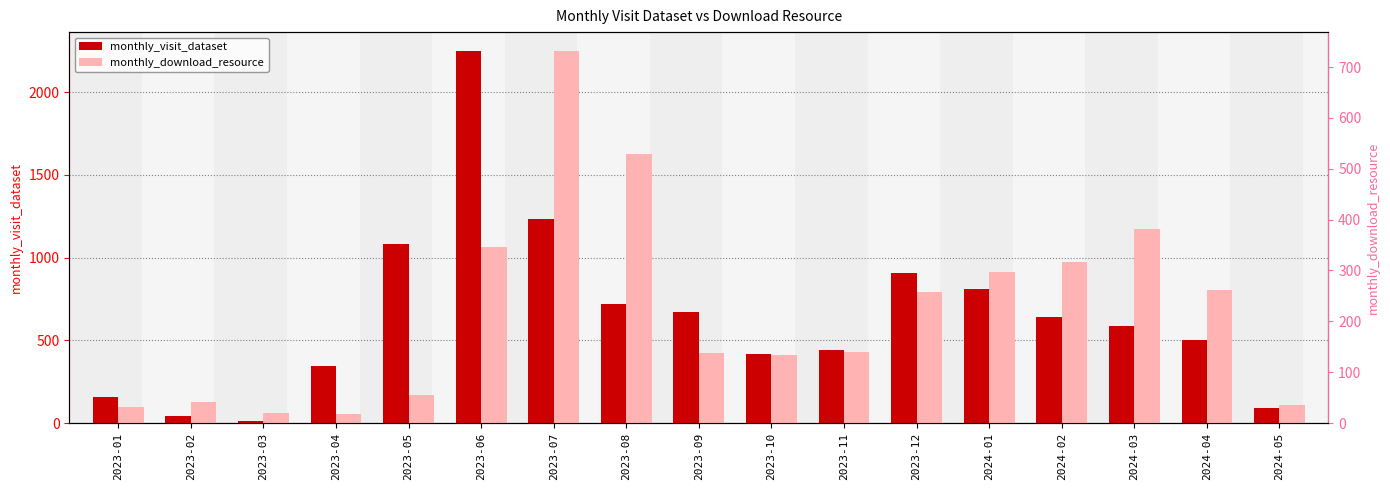

Reading right to left, list all the values displayed in this chart.

monthly_visit_dataset: 93	501	585	638	808	904	440	420	669	717	1231	2250	1080	345	15	45	159
monthly_download_resource: 36	261	381	317	296	257	140	134	138	528	732	347	55	17	20	42	31